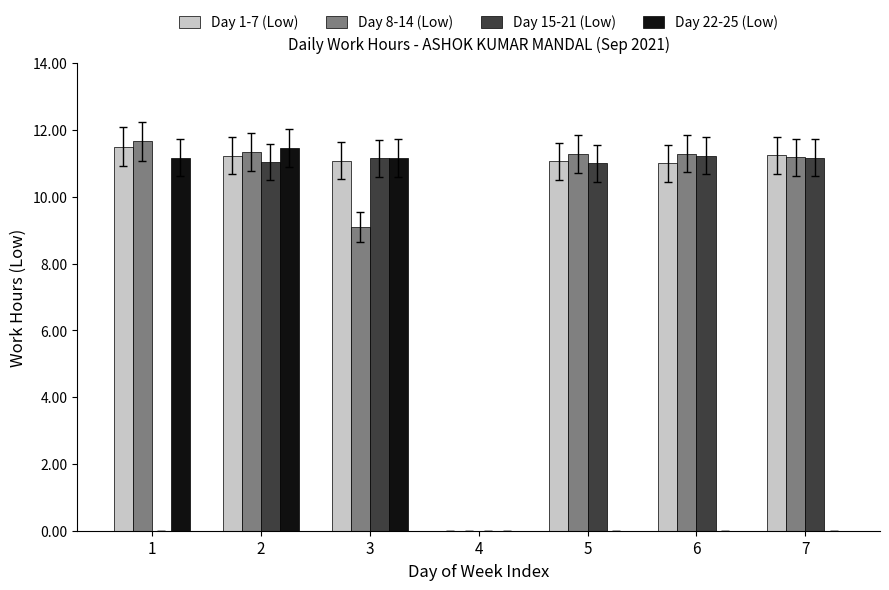

Which series changed the most between 3 and 6?

Day 22-25 (Low)